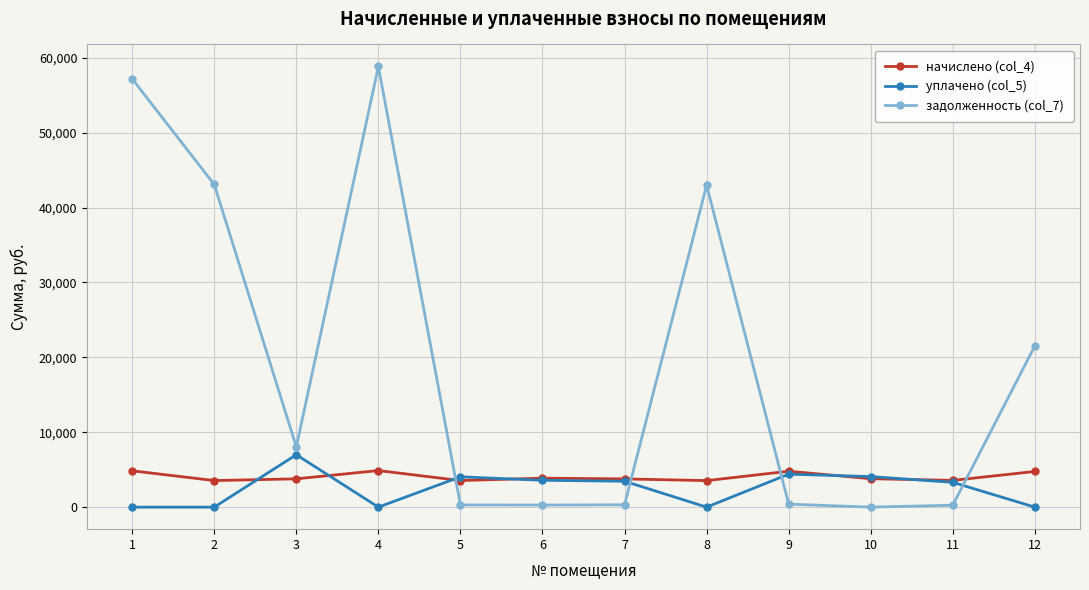

After their last crossing, which series has the higher values: начислено (col_4) or задолженность (col_7)?

задолженность (col_7)